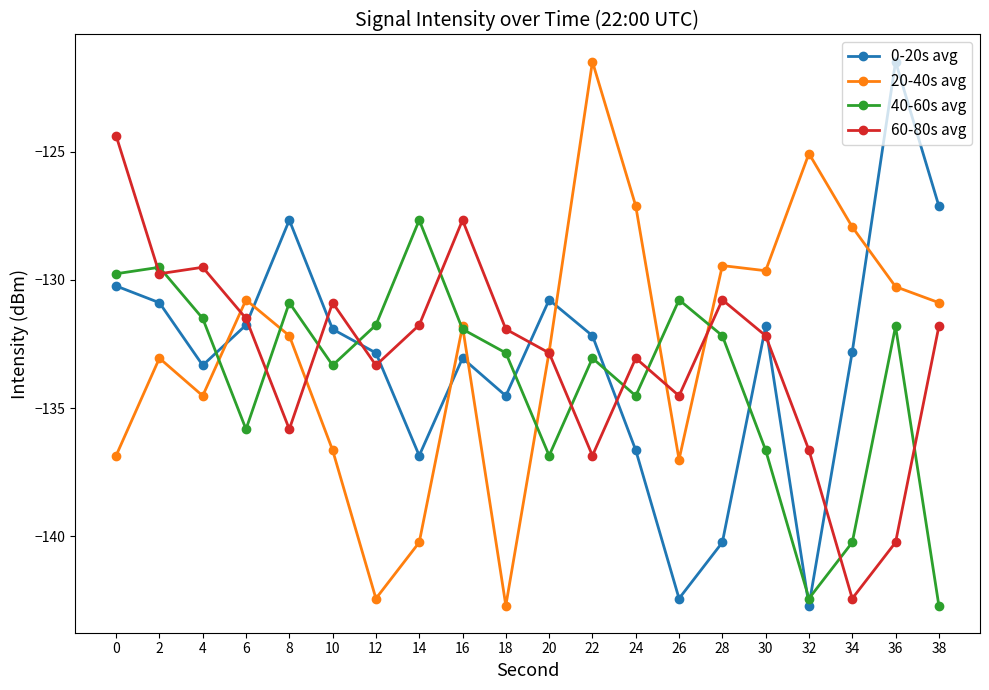

At 14, list the series in order from smallest to largest.

20-40s avg, 0-20s avg, 60-80s avg, 40-60s avg